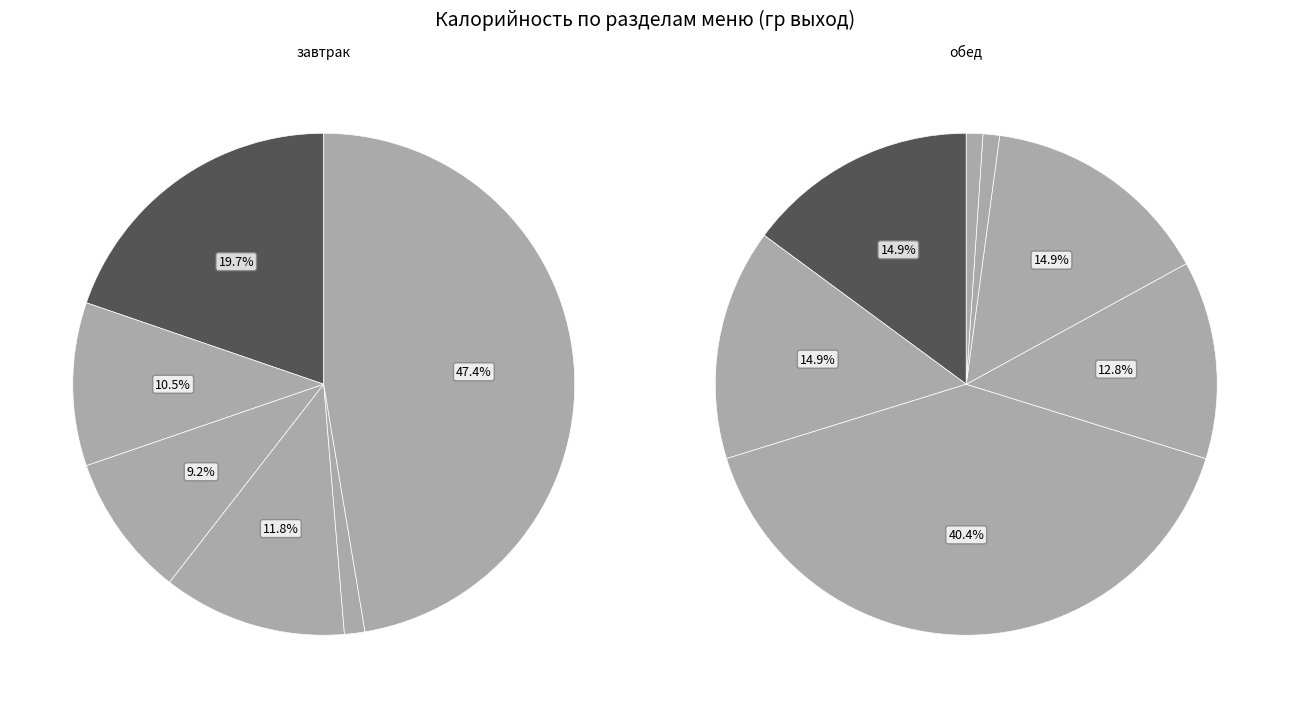

What portion of the pie excludes закуска_масло?

89.5%